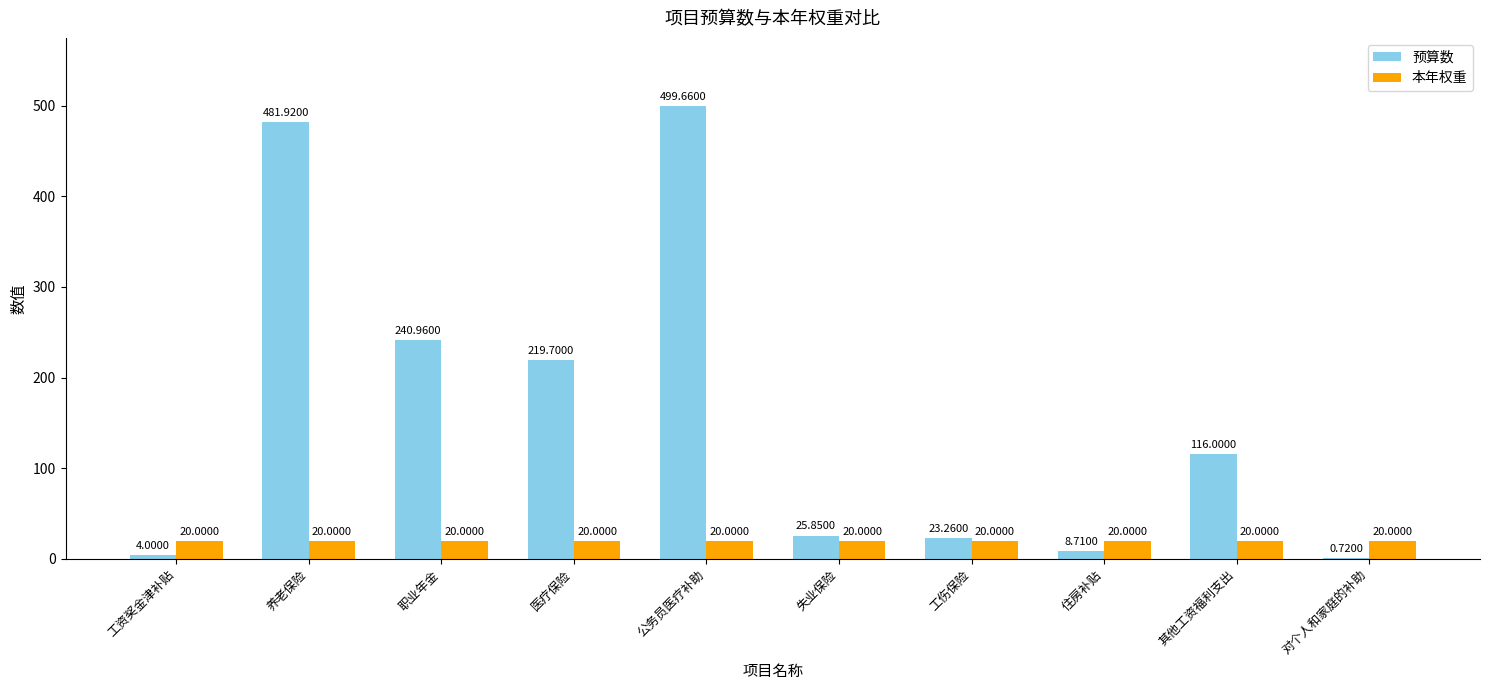

What is the total value across all series at 工资奖金津补贴?

24.0